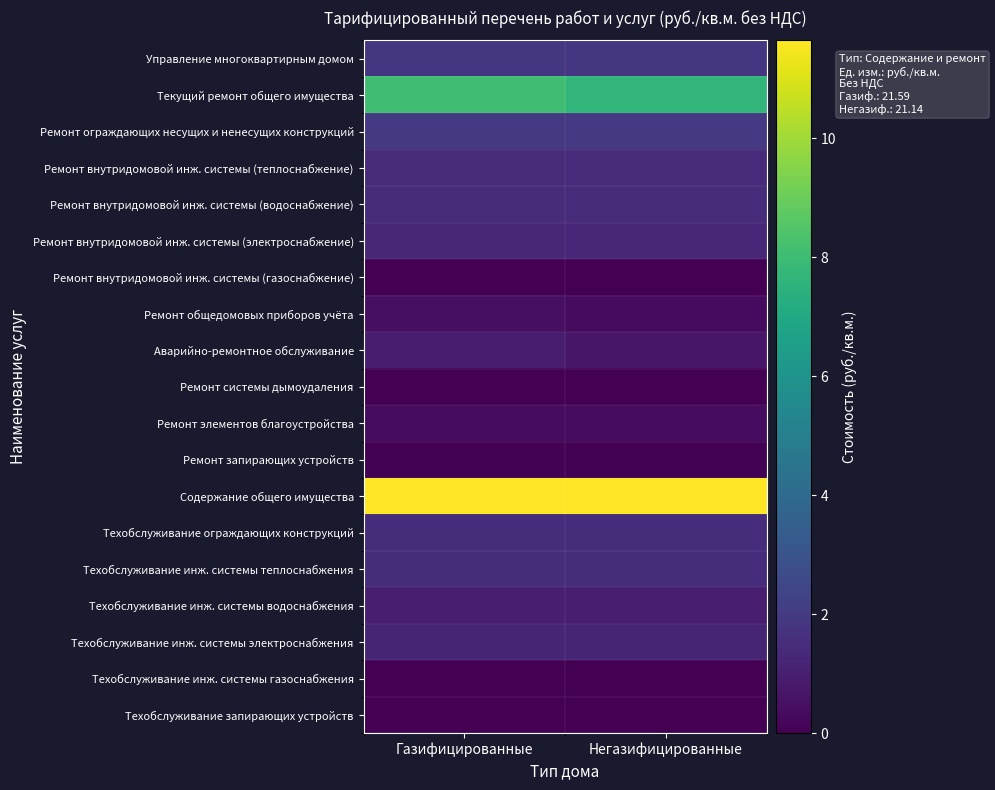

List the series in order of their peak value, highest first.

Содержание общего имущества, Текущий ремонт общего имущества, Ремонт ограждающих несущих и ненесущих конструкций, Управление многоквартирным домом, Техобслуживание инж. системы теплоснабжения, Техобслуживание ограждающих конструкций, Ремонт внутридомовой инж. системы (водоснабжение), Ремонт внутридомовой инж. системы (теплоснабжение), Ремонт внутридомовой инж. системы (электроснабжение), Техобслуживание инж. системы электроснабжения, Техобслуживание инж. системы водоснабжения, Аварийно-ремонтное обслуживание, Ремонт общедомовых приборов учёта, Ремонт элементов благоустройства, Ремонт запирающих устройств, Техобслуживание инж. системы газоснабжения, Ремонт внутридомовой инж. системы (газоснабжение), Ремонт системы дымоудаления, Техобслуживание запирающих устройств